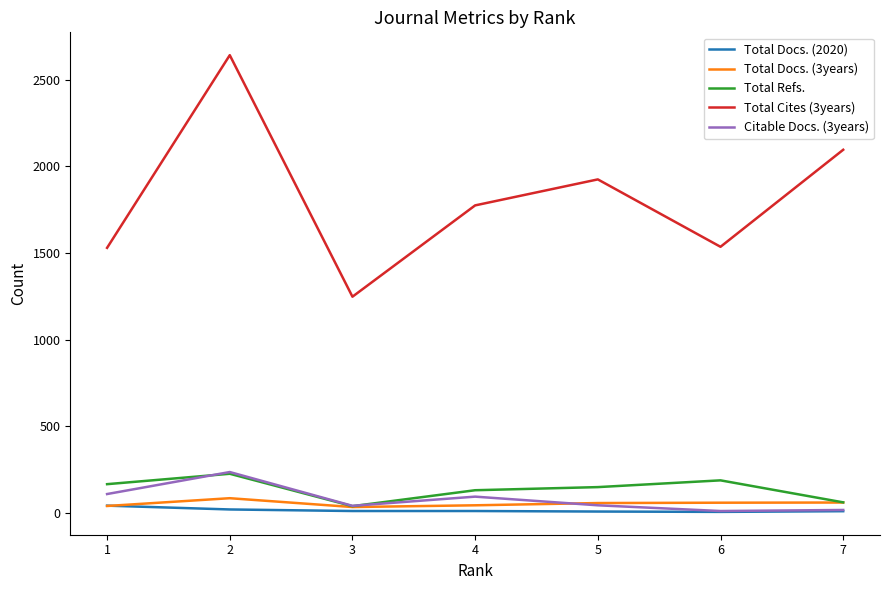

Which series has the widest spread of values?

Total Cites (3years)